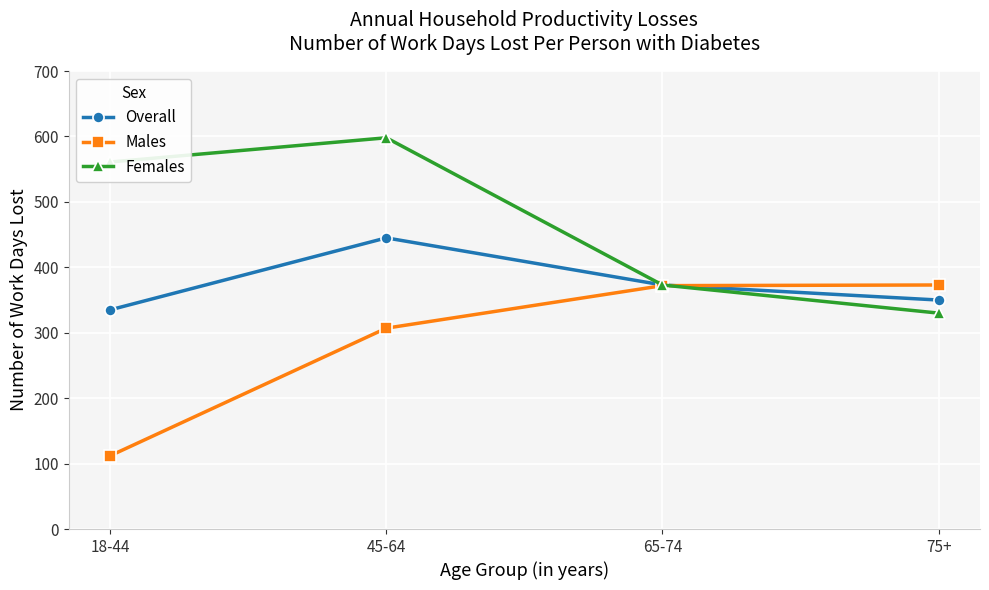

Is it true that Males equals 373 at 75+?

True